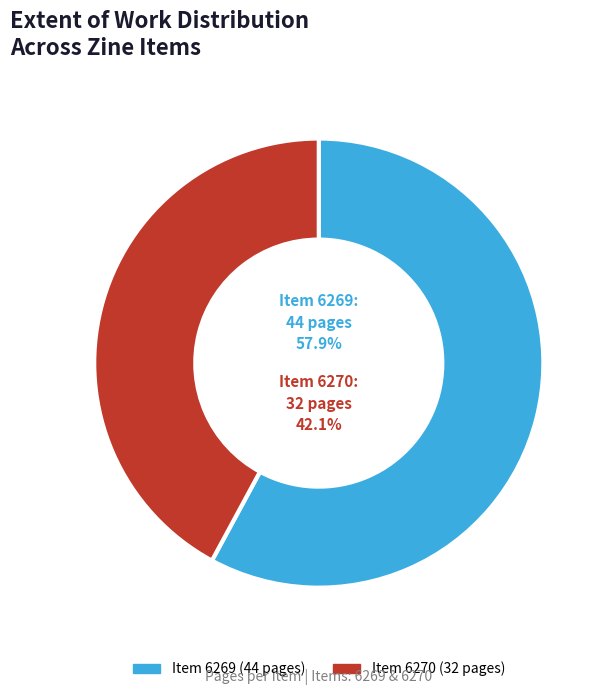

To the nearest percent, what is the average slice percentage?

50%